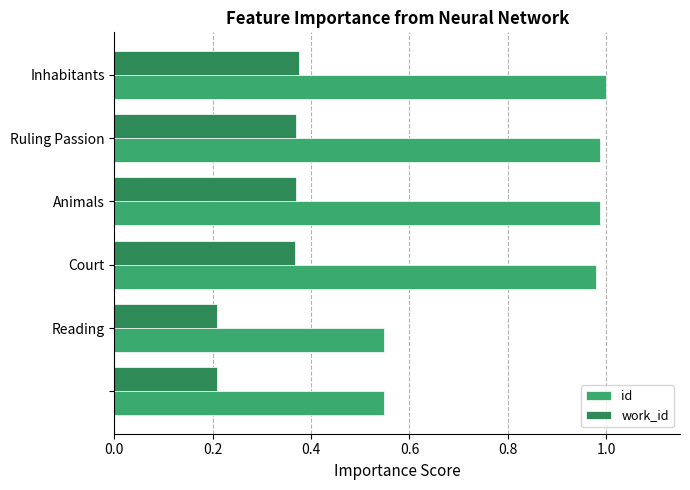

What is the average value of the id series?

0.8